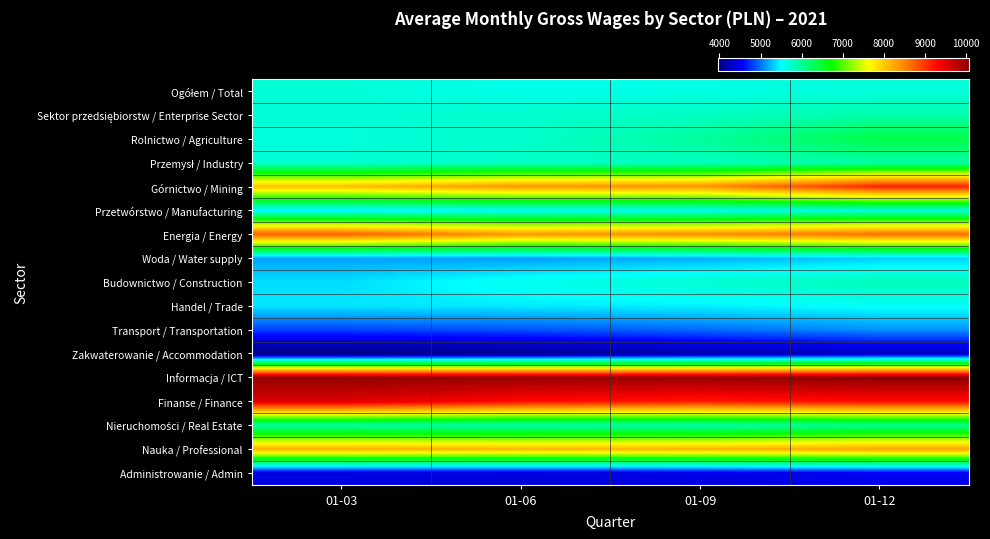

What is the spread (max minus min) of values at 01-09?

5819.4